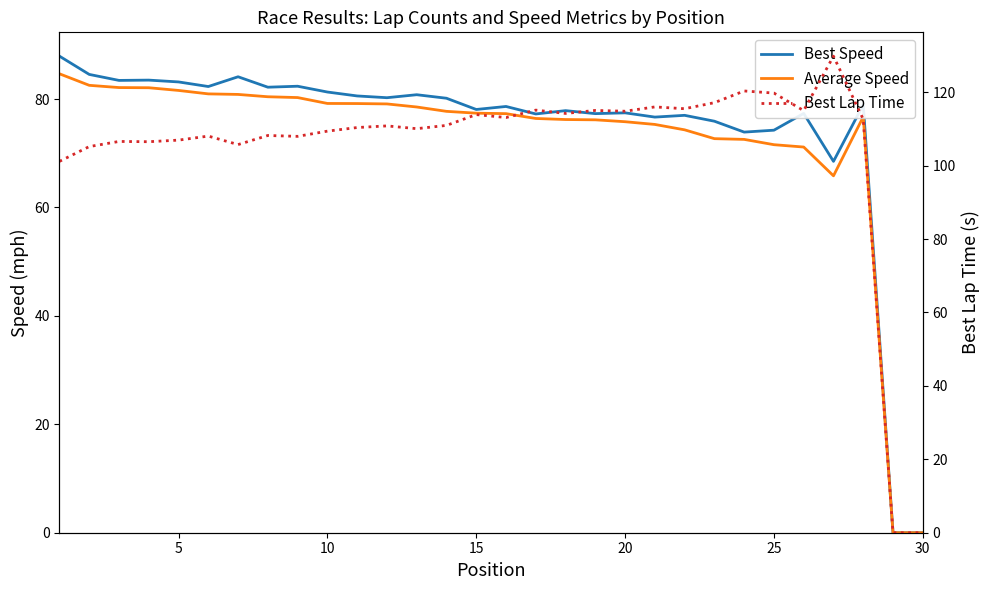

How many data points in Best Lap Time are above 110?

18